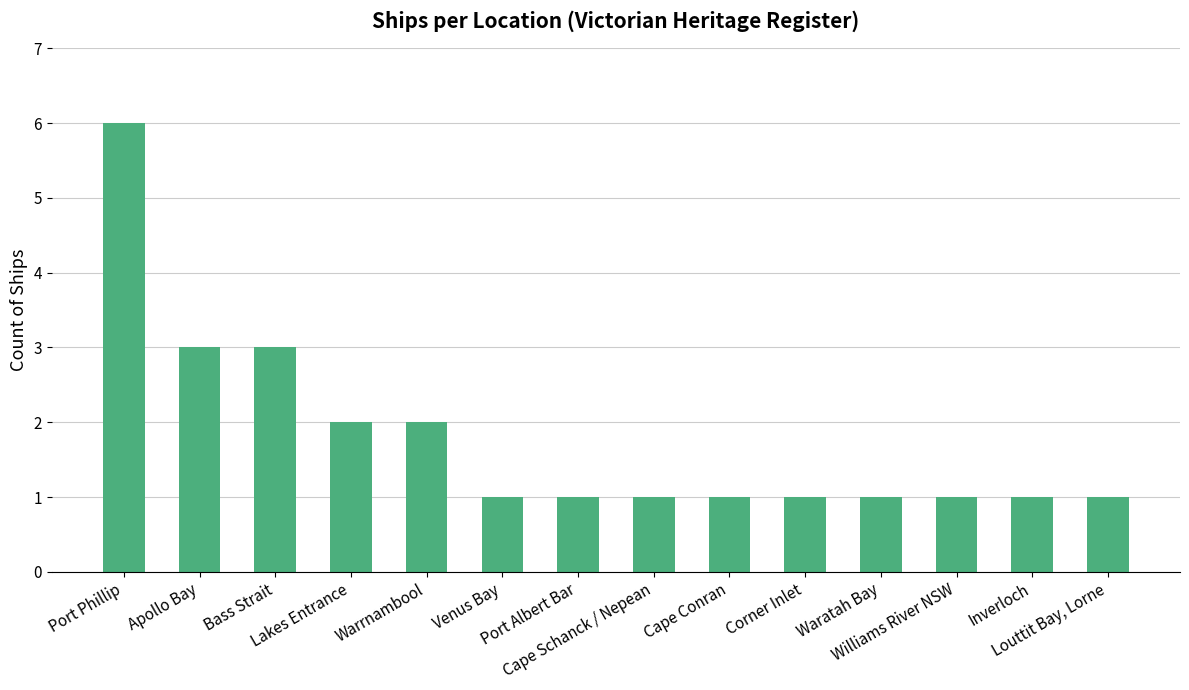

Between Bass Strait and Port Albert Bar, which is larger?

Bass Strait